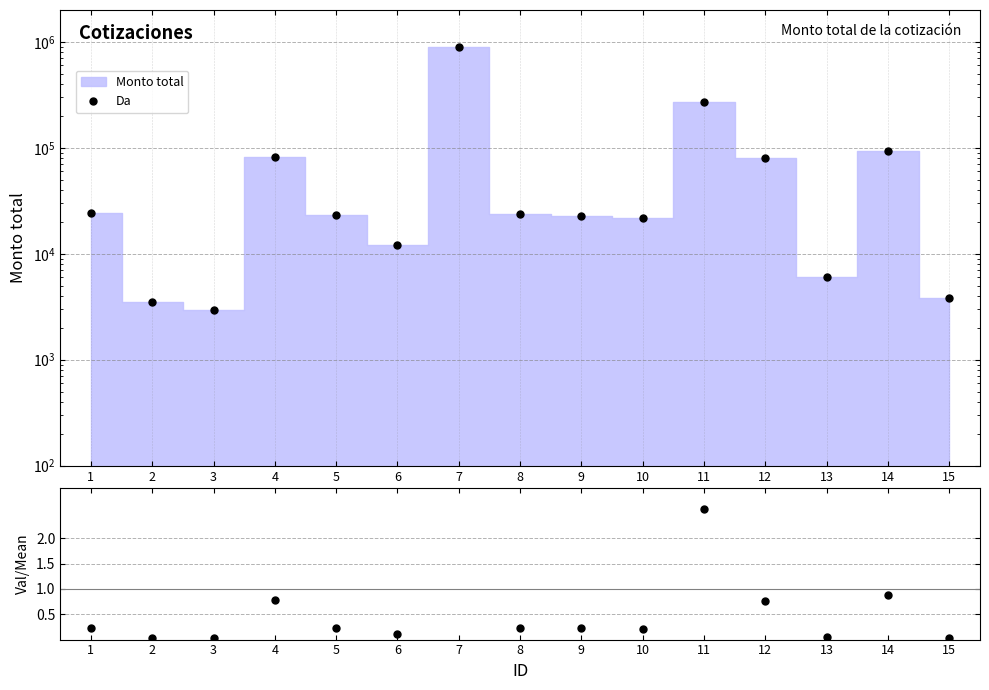

Which category has the lowest value across all series?

3